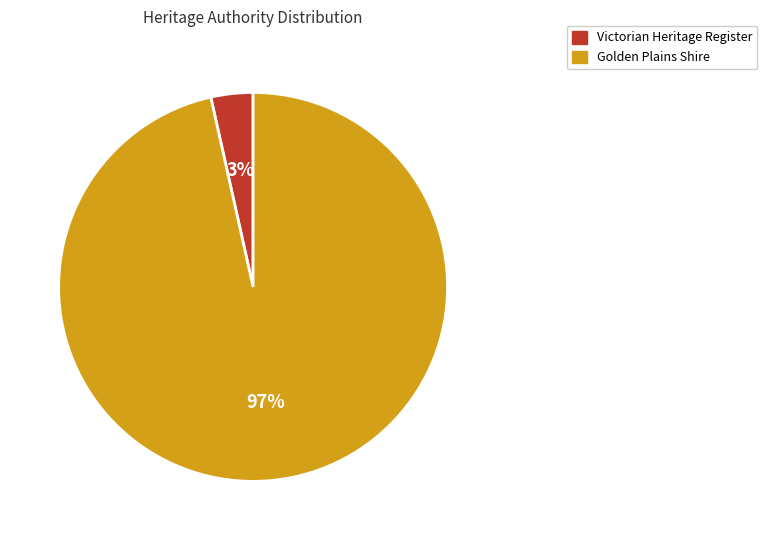

Between Victorian Heritage Register and Golden Plains Shire, which is larger?

Golden Plains Shire